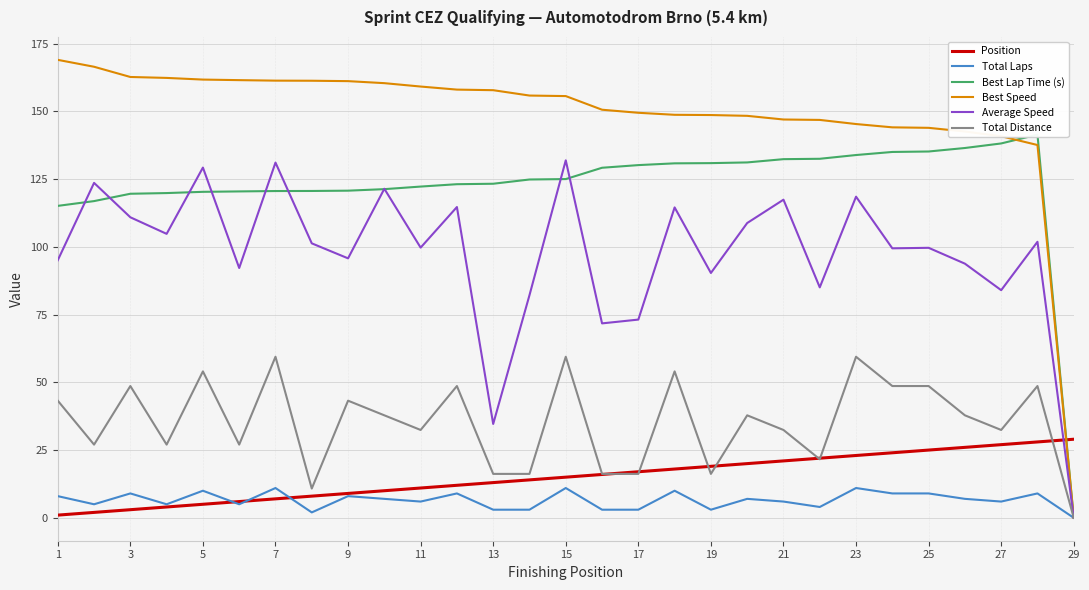

True or false: Average Speed and Best Speed intersect in this chart.

False